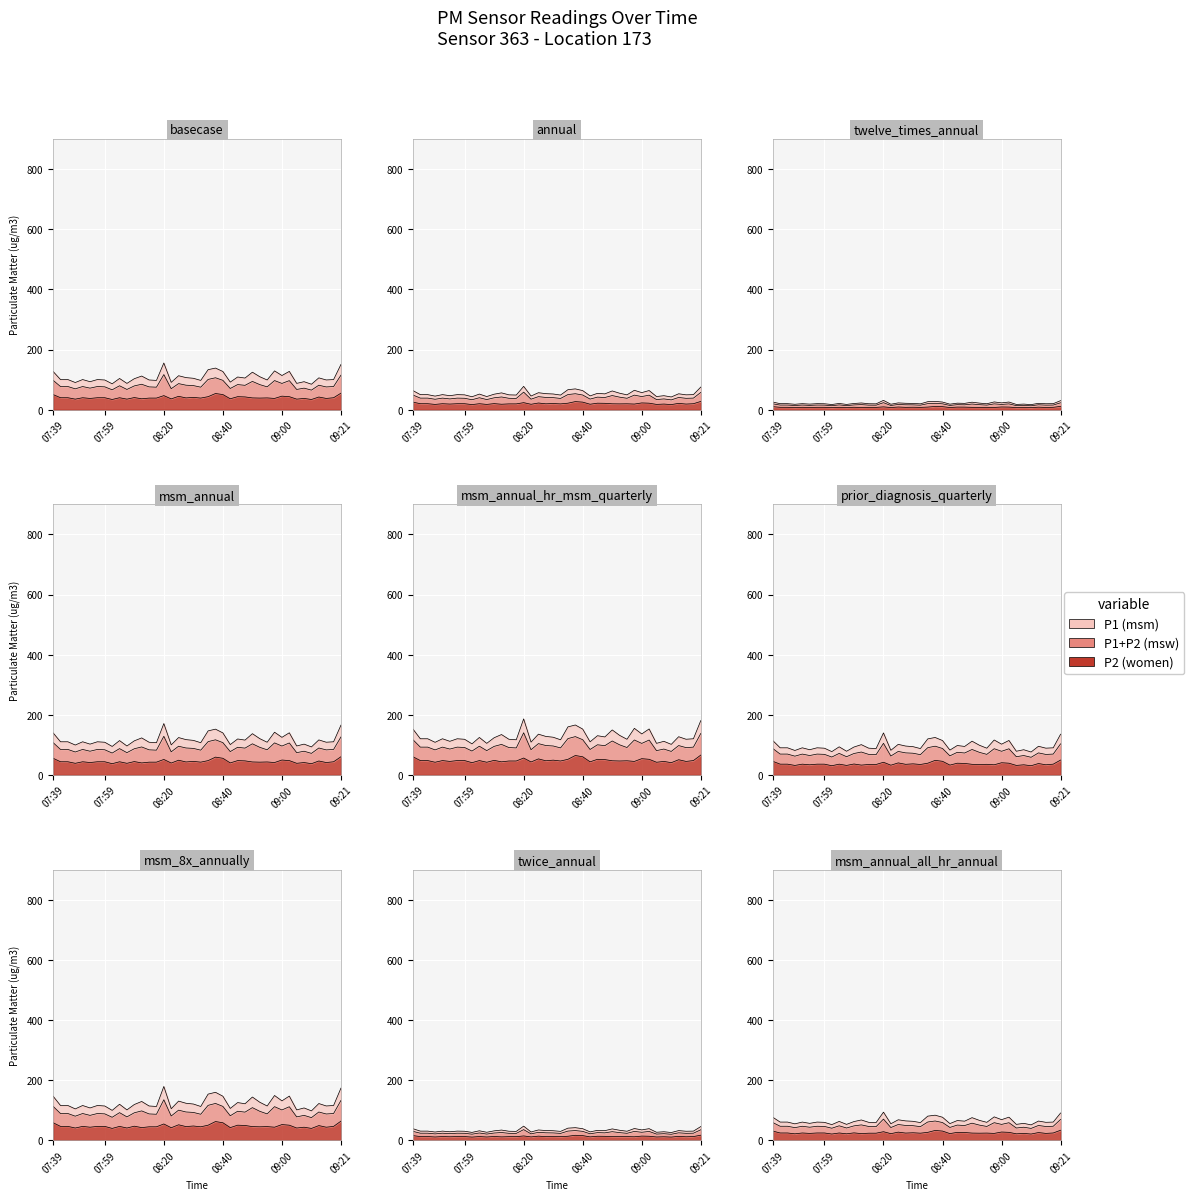

What is the value of the 23rd point from the left?

53.8